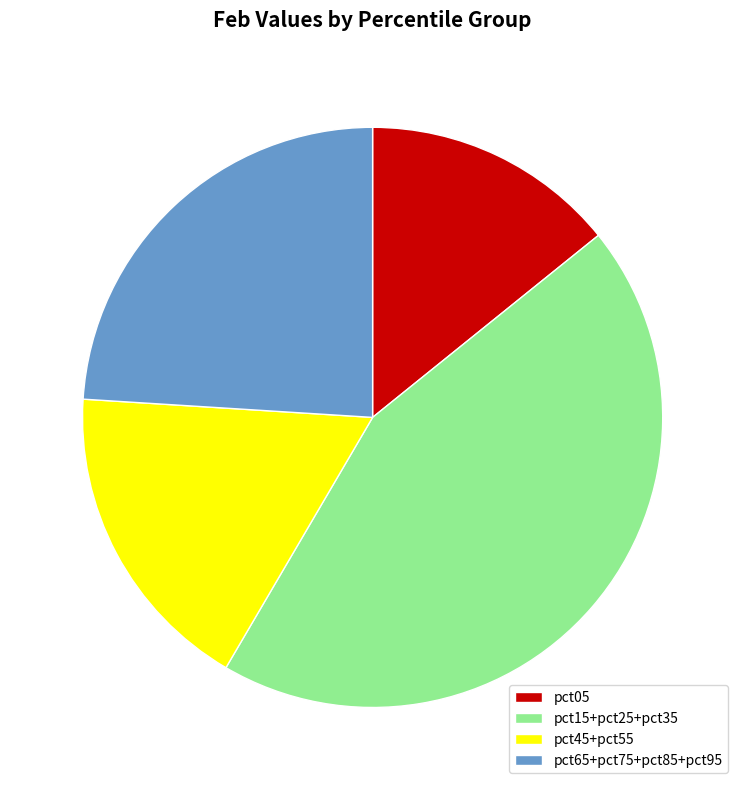

Is there a majority slice in this chart?

No